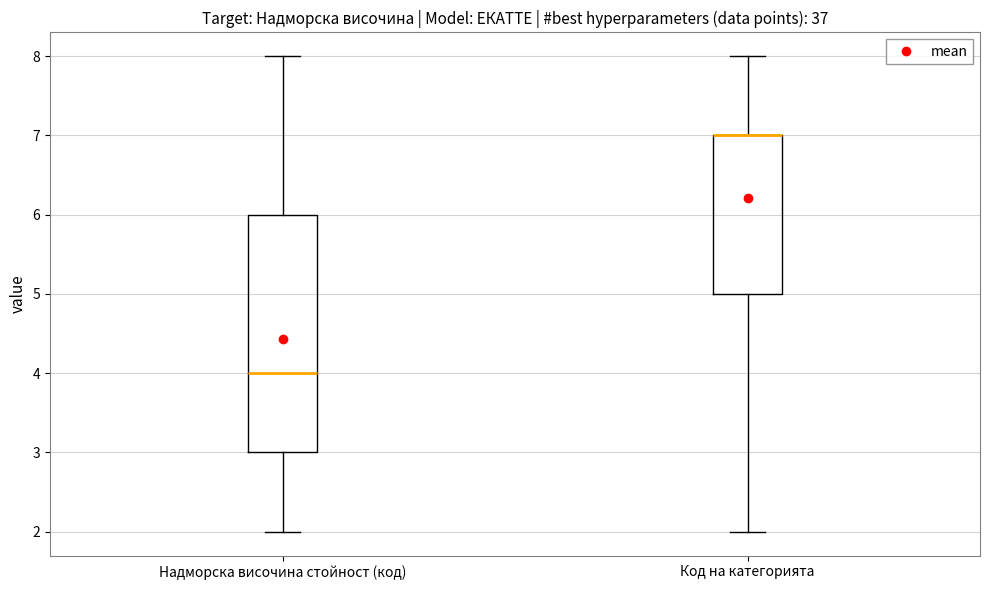

Which box is the tallest, from its lower edge to its upper edge?

Надморска височина стойност (код)